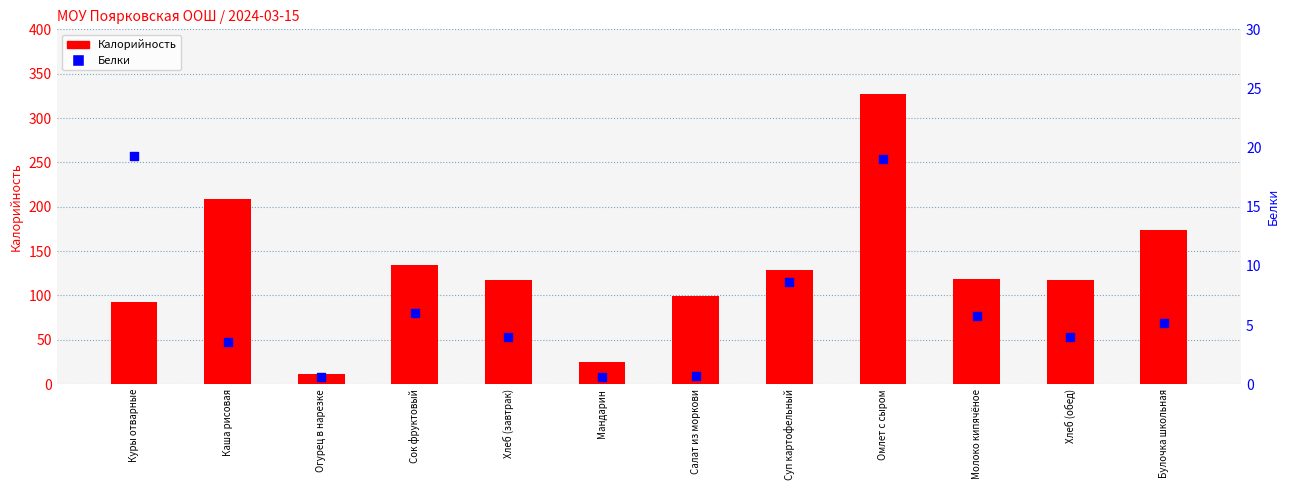

At how many categories does at least one series exceed 153?

3